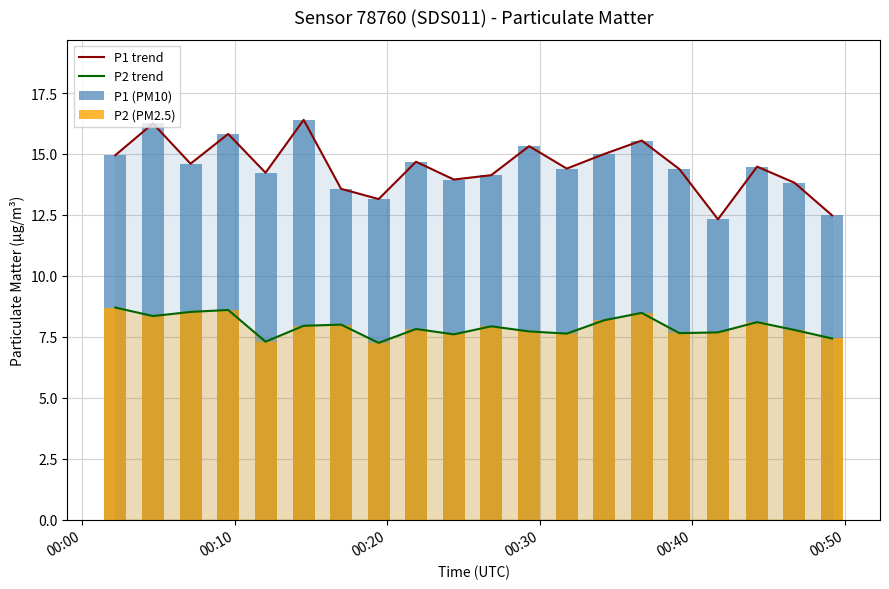

What is the difference between the maximum and second lowest values in the P2 trend series?

1.4